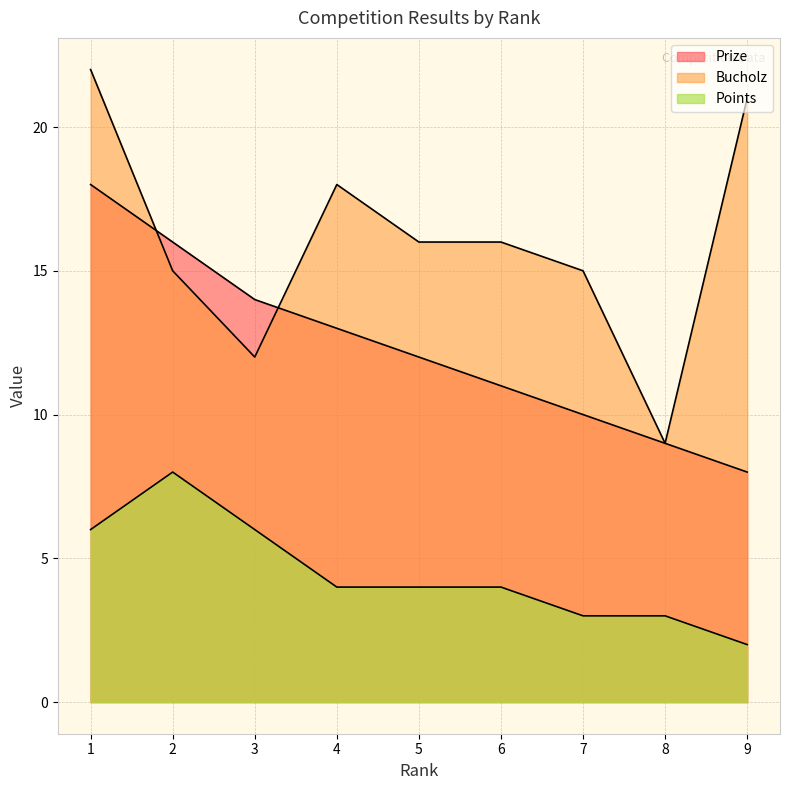

How many lines are shown in the chart?

3